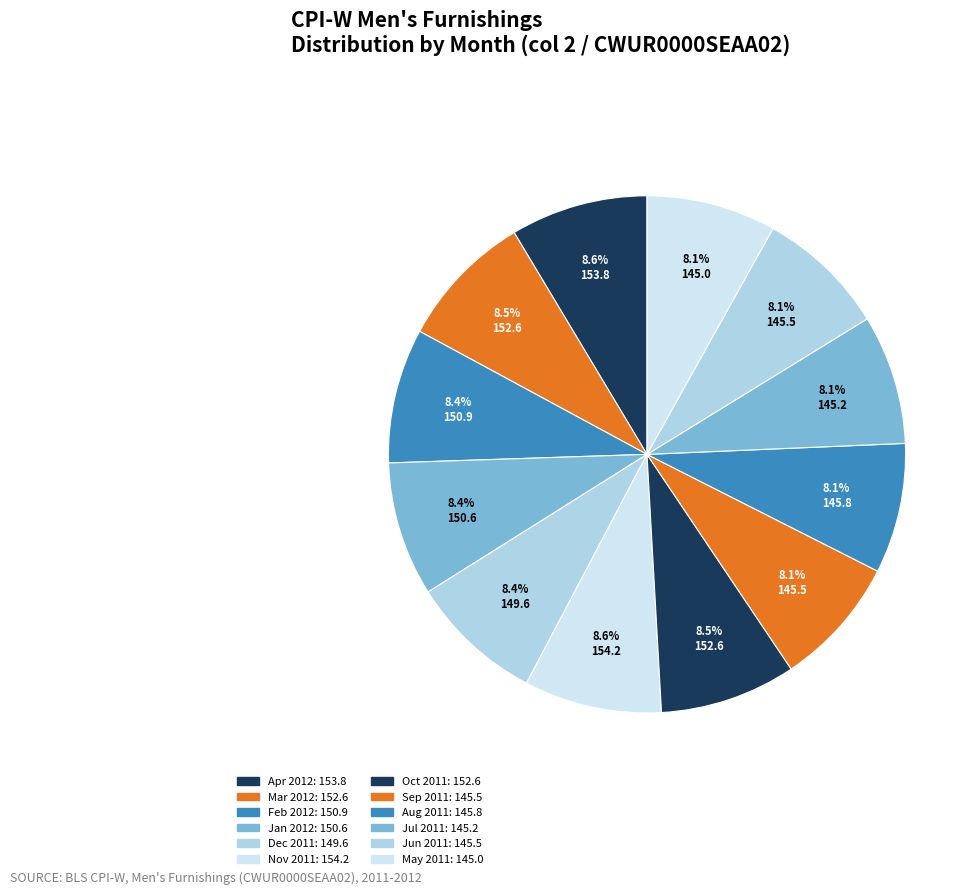

Approximately how many times larger is the value at Mar 2012 compared to Apr 2012?

1.0